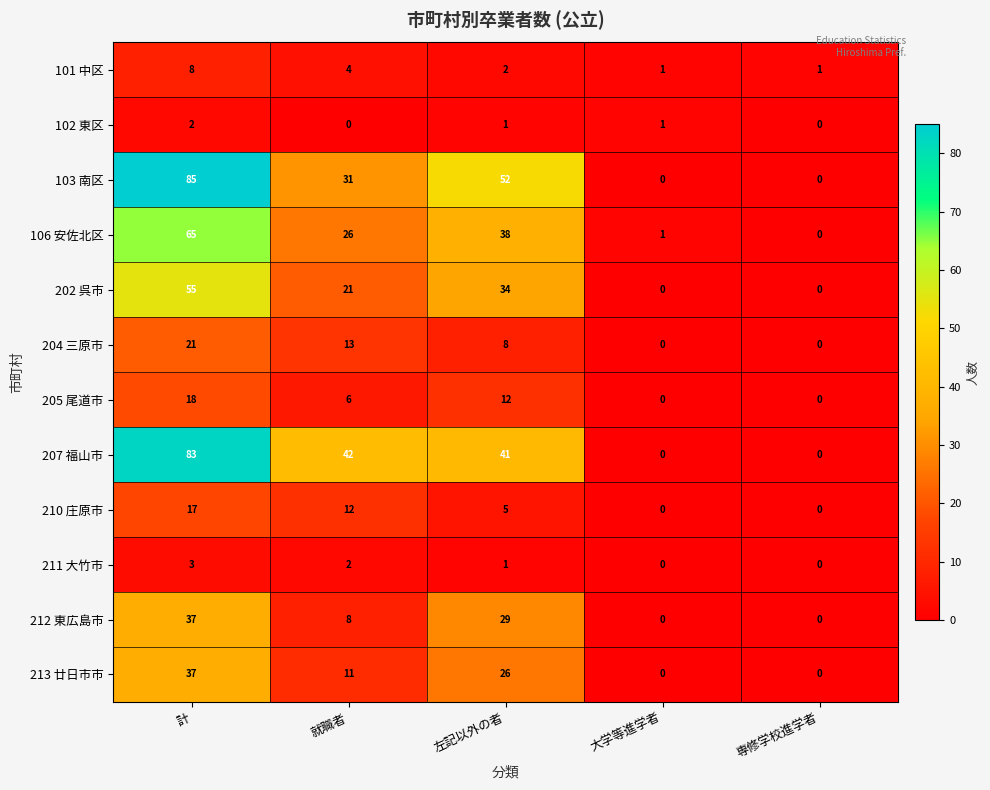

What is the maximum value shown in the chart?

85